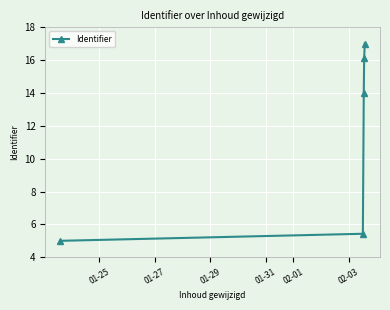

What is the difference between the second highest and second lowest values?

10.7